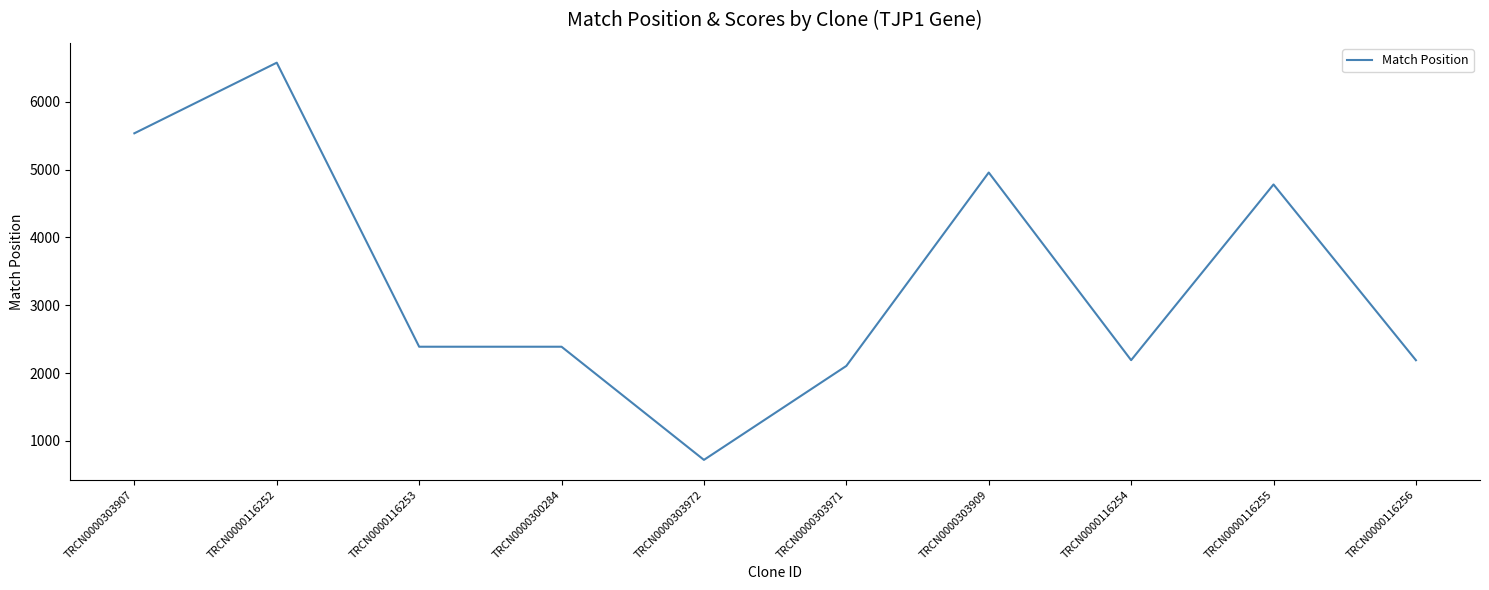

What is the change in value from TRCN0000303909 to TRCN0000116256?

-2767